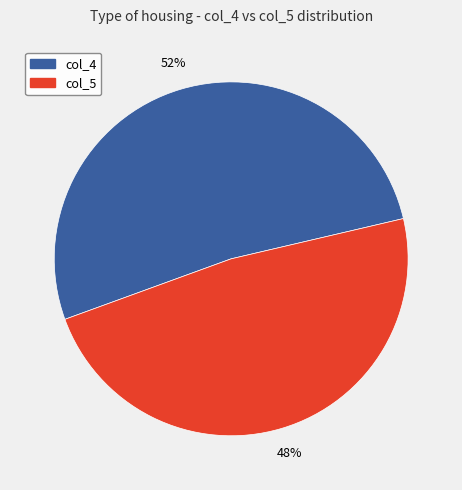

Combined, do col_5 and col_4 account for over 50%?

Yes